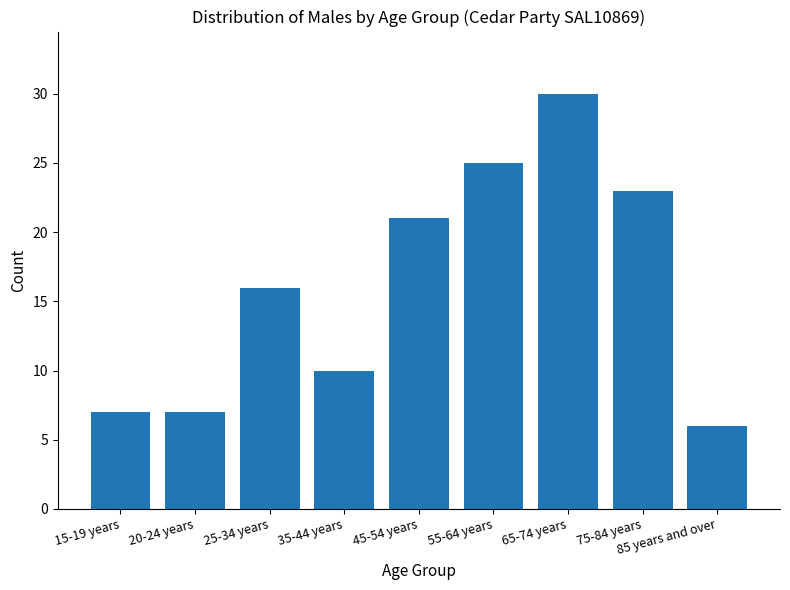

What position from the right is 25-34 years?

7